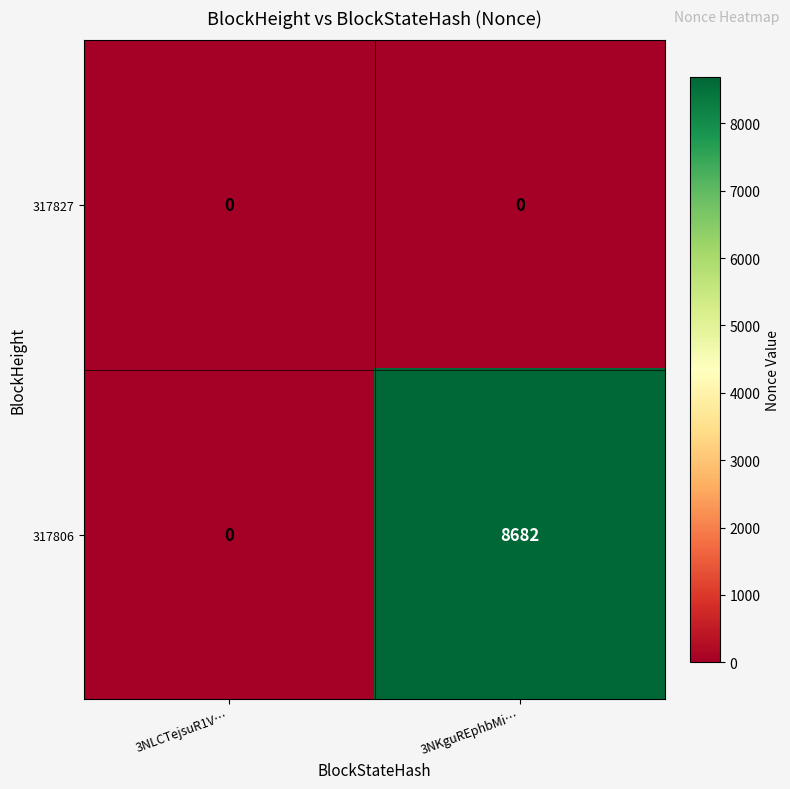

Reading left to right, list all the values displayed in this chart.

317827: 3NLCTejsuR1V…=0	3NKguREphbMi…=0
317806: 3NLCTejsuR1V…=0	3NKguREphbMi…=8682